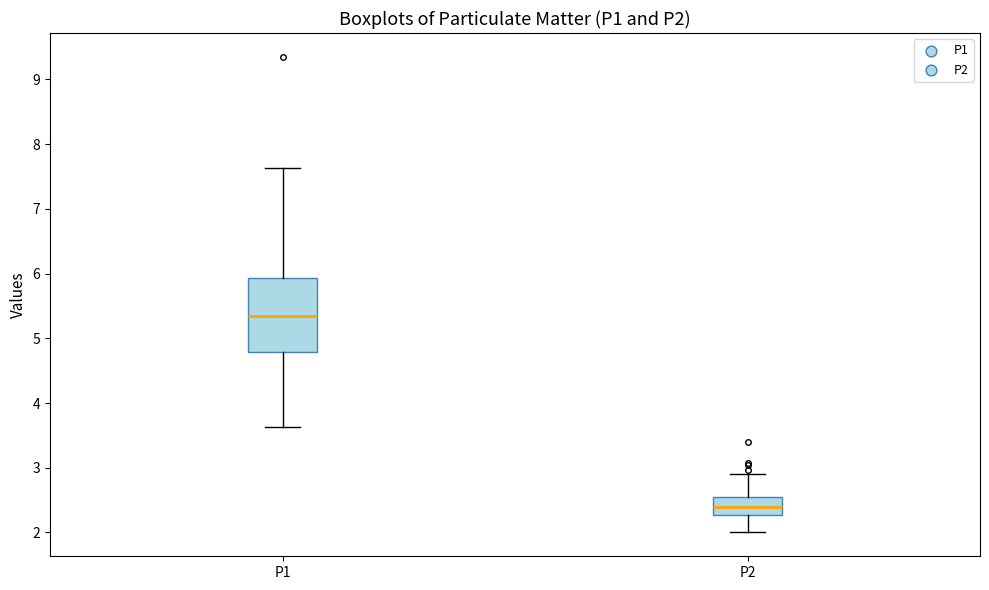

Which box has the lowest median line?

P2